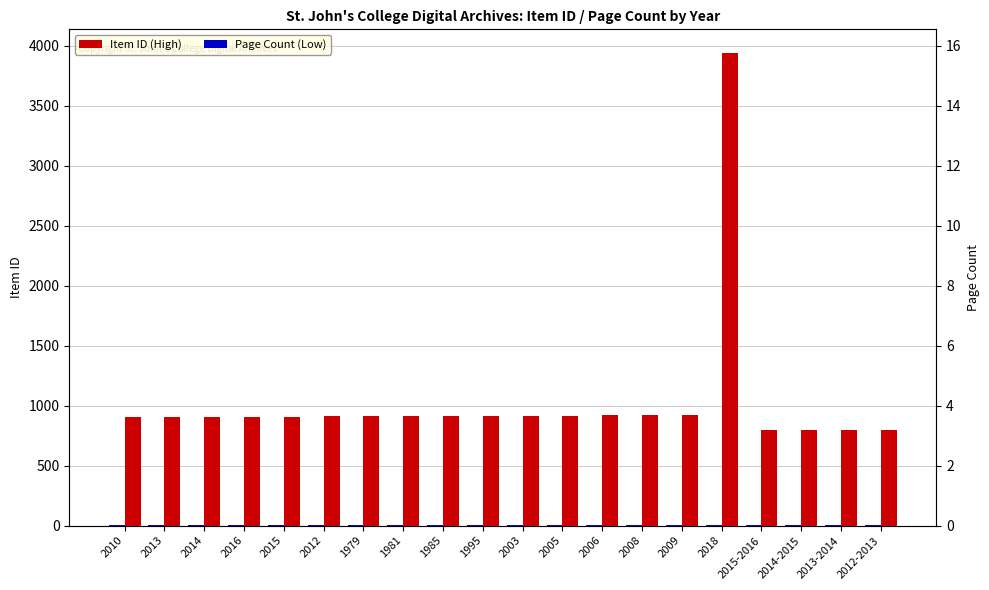

Which series has the largest range (max minus min)?

Item ID (High)